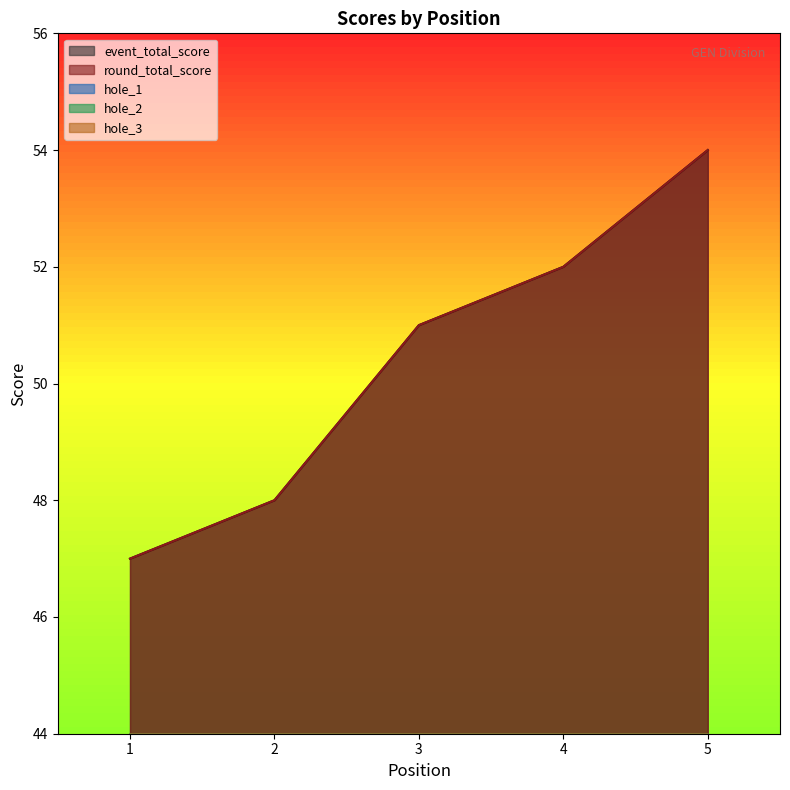

Is it true that hole_3 equals 0 at 1?

False